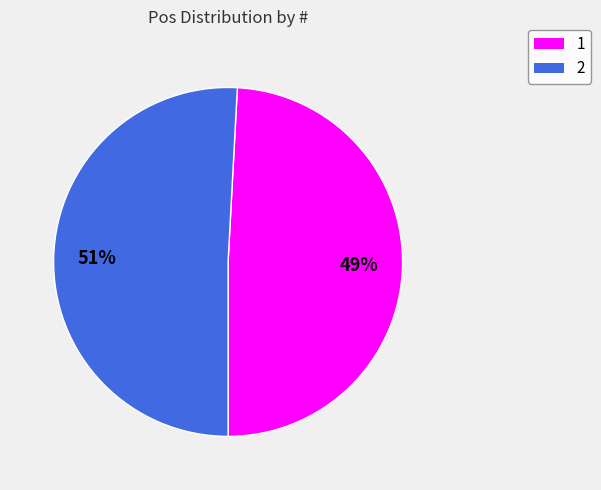

Approximately how many times larger is the value at 2 compared to 1?

1.0